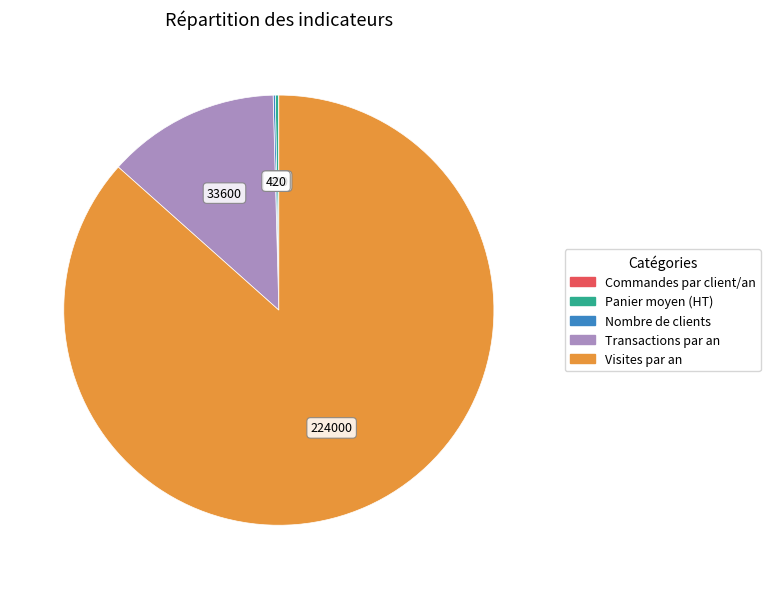

Approximately how many times larger is the value at Visites par an compared to Transactions par an?

6.7